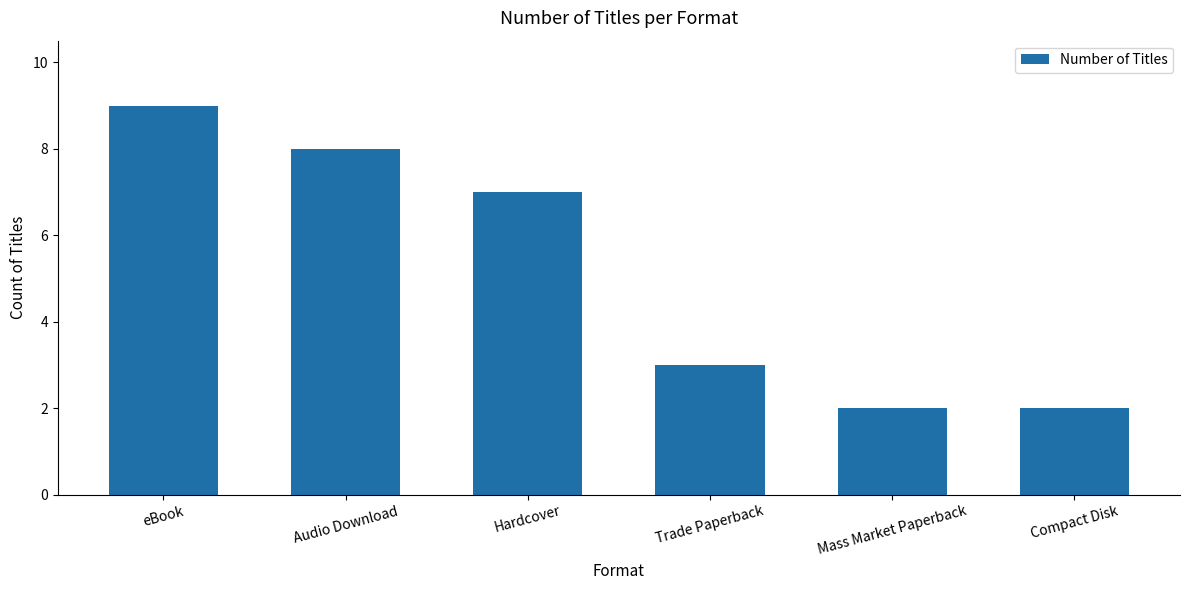

What is the maximum value shown in the chart?

9